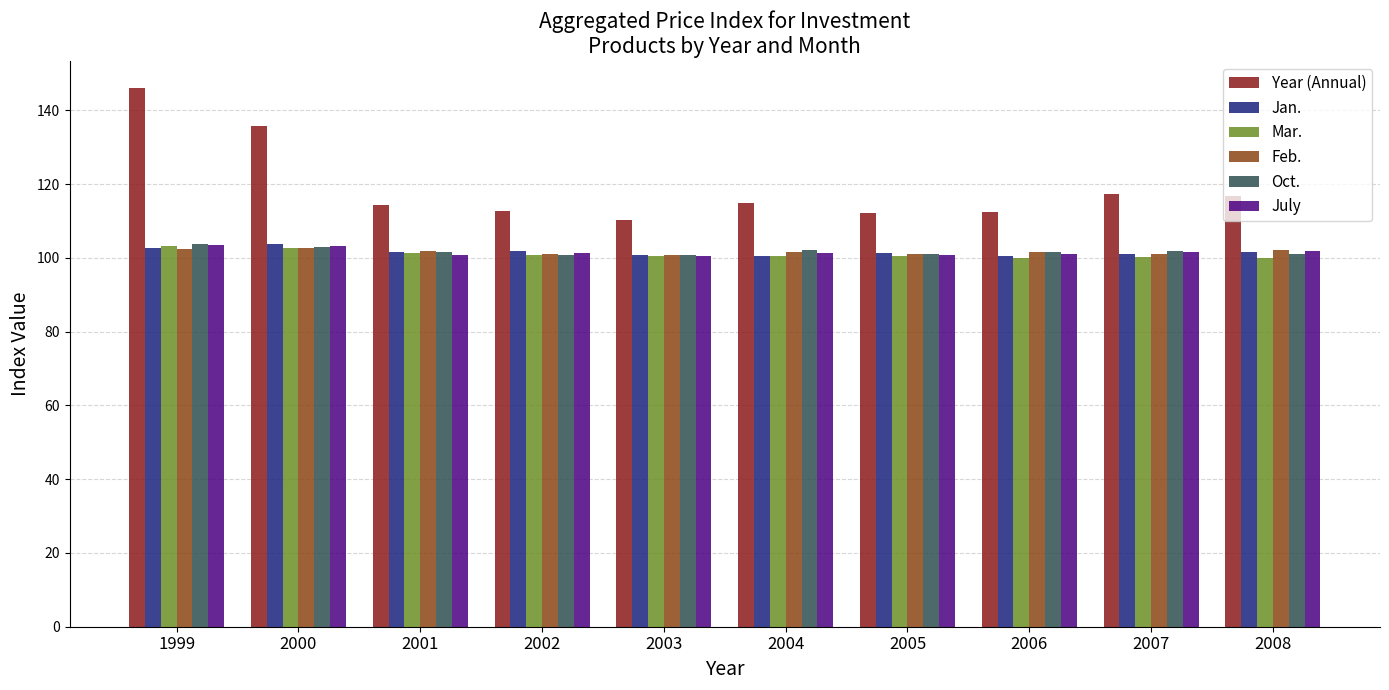

Are the bars grouped side by side (vs. stacked)?

Yes